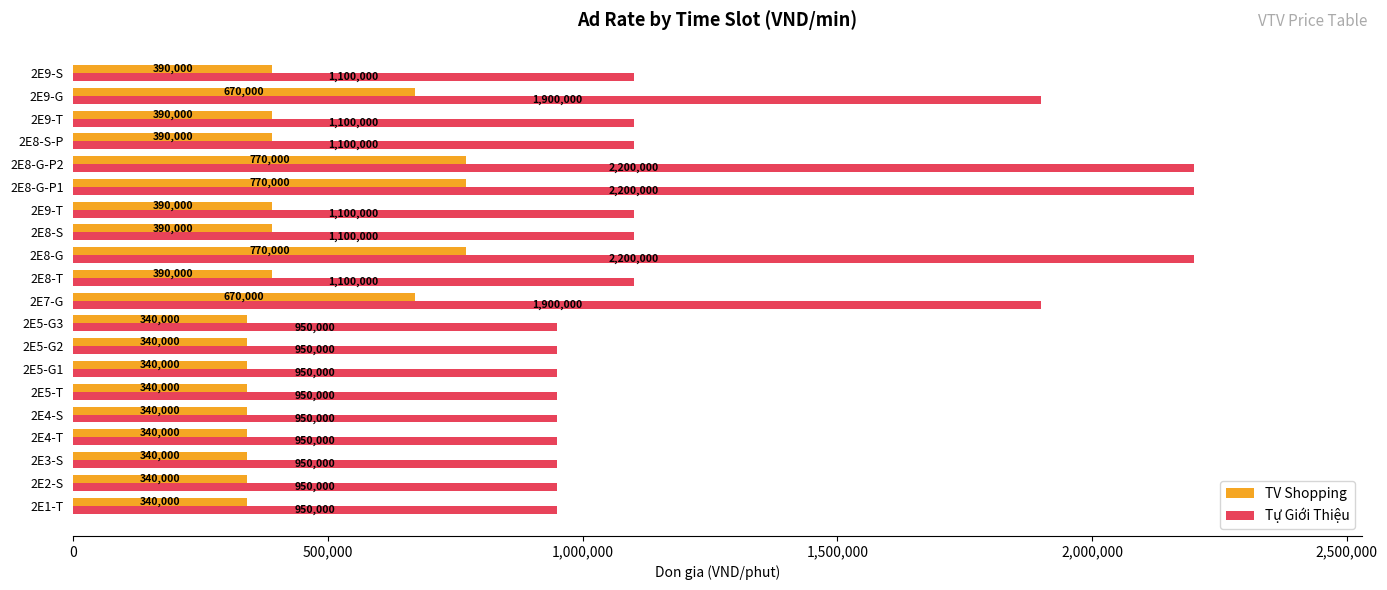

What are all the series names shown in the legend?

TV Shopping, Tự Giới Thiệu